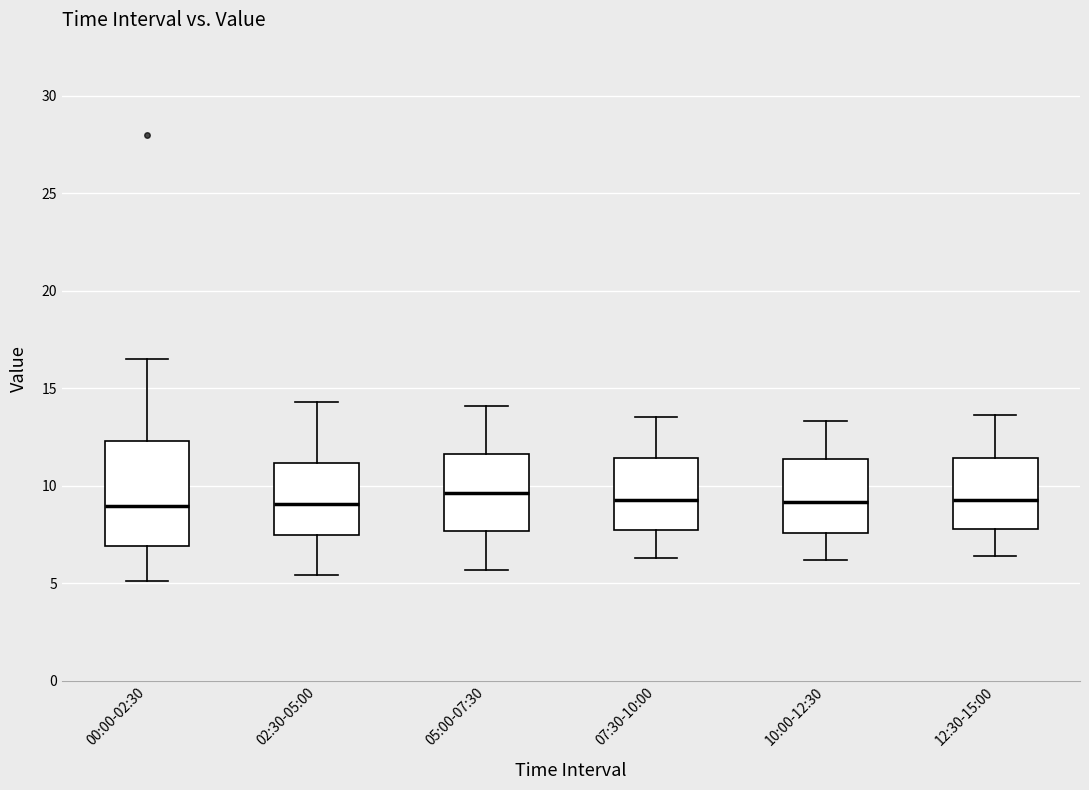

Where does the median line of the box for 00:00-02:30 sit on the y-axis? The values are not printed on the chart, so give them approximately, as read against the axis.

9.0